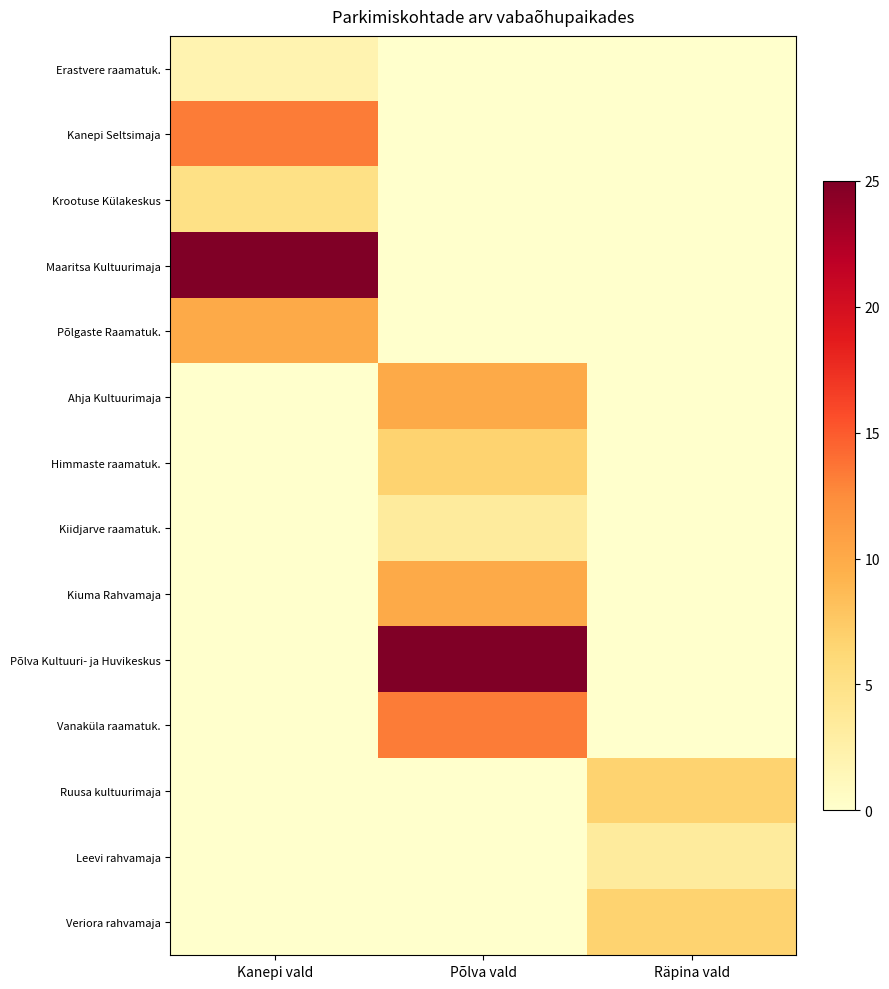

Reading right to left, extract all data points from this chart.

Erastvere raamatuk.: Räpina vald=0.0	Põlva vald=0.0	Kanepi vald=2.0
Kanepi Seltsimaja: Räpina vald=0.0	Põlva vald=0.0	Kanepi vald=13.3
Krootuse Külakeskus: Räpina vald=0.0	Põlva vald=0.0	Kanepi vald=5.0
Maaritsa Kultuurimaja: Räpina vald=0.0	Põlva vald=0.0	Kanepi vald=25.0
Põlgaste Raamatuk.: Räpina vald=0.0	Põlva vald=0.0	Kanepi vald=10.0
Ahja Kultuurimaja: Räpina vald=0.0	Põlva vald=10.0	Kanepi vald=0.0
Himmaste raamatuk.: Räpina vald=0.0	Põlva vald=6.7	Kanepi vald=0.0
Kiidjarve raamatuk.: Räpina vald=0.0	Põlva vald=3.3	Kanepi vald=0.0
Kiuma Rahvamaja: Räpina vald=0.0	Põlva vald=10.0	Kanepi vald=0.0
Põlva Kultuuri- ja Huvikeskus: Räpina vald=0.0	Põlva vald=25.0	Kanepi vald=0.0
Vanaküla raamatuk.: Räpina vald=0.0	Põlva vald=13.3	Kanepi vald=0.0
Ruusa kultuurimaja: Räpina vald=6.7	Põlva vald=0.0	Kanepi vald=0.0
Leevi rahvamaja: Räpina vald=3.3	Põlva vald=0.0	Kanepi vald=0.0
Veriora rahvamaja: Räpina vald=6.7	Põlva vald=0.0	Kanepi vald=0.0